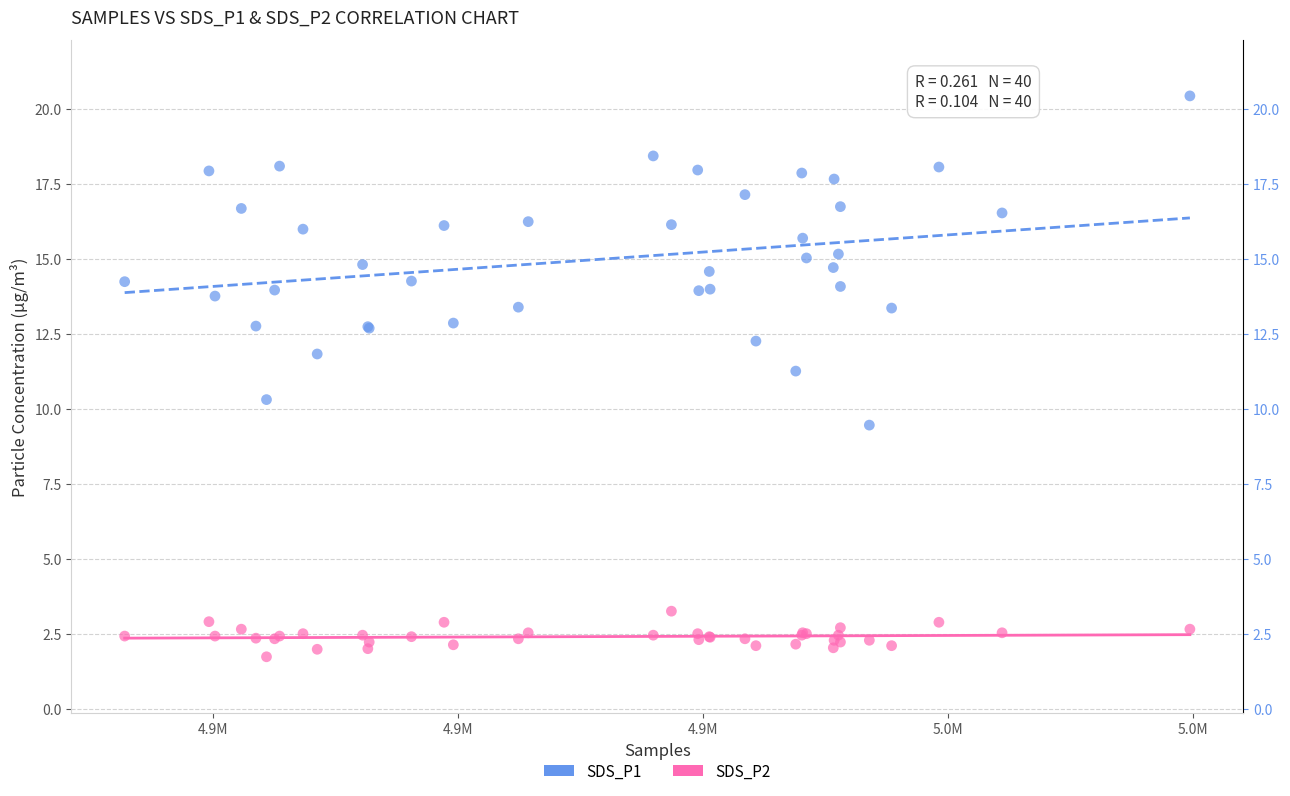

Which series reaches the minimum Y coordinate?

SDS_P2